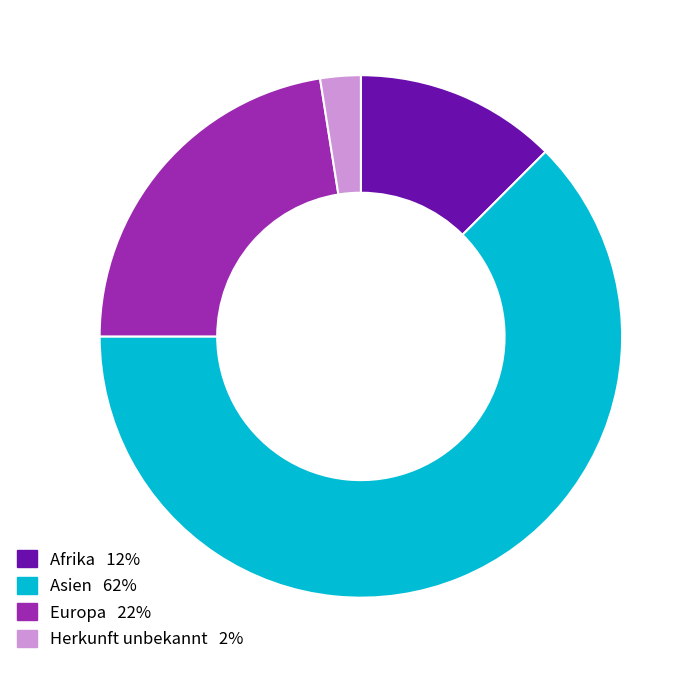

True or false: Herkunft unbekannt accounts for 12% of the total.

False